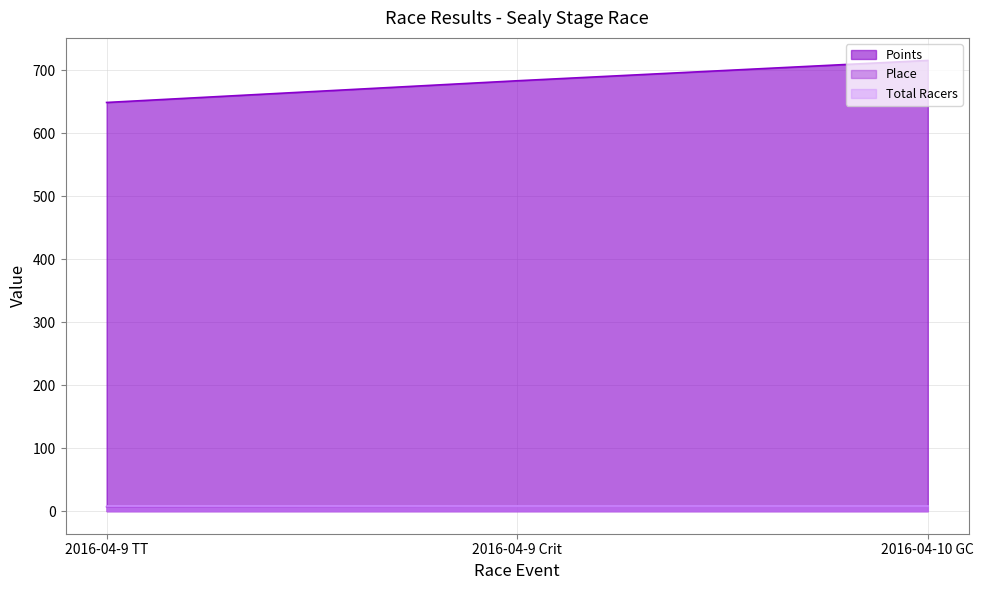

What is the label of the 2nd point from the right?

2016-04-9 Crit